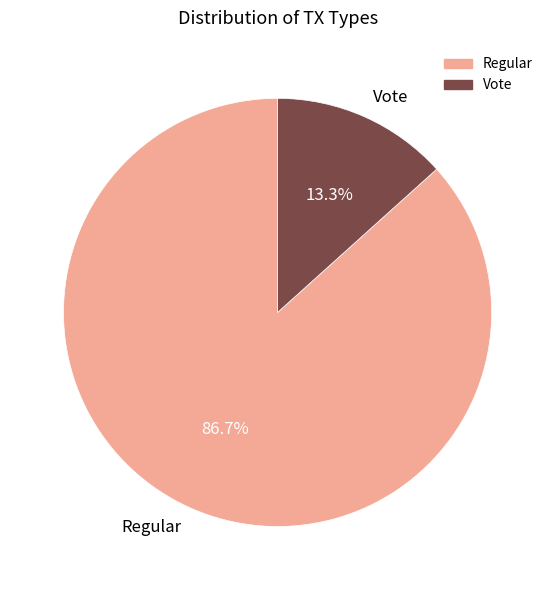

Which has a higher value, Regular or Vote?

Regular